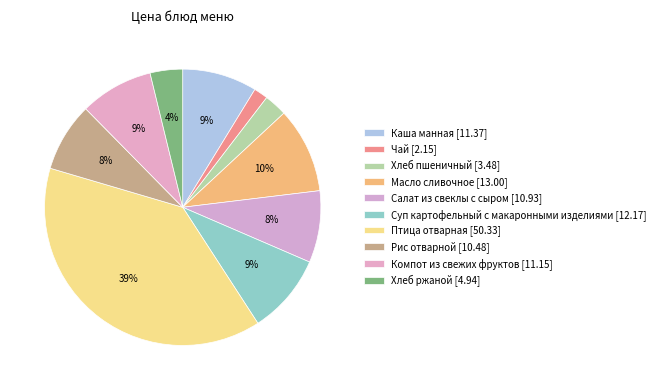

Combined, what portion of the pie is Каша манная and Рис отварной?

16.8%